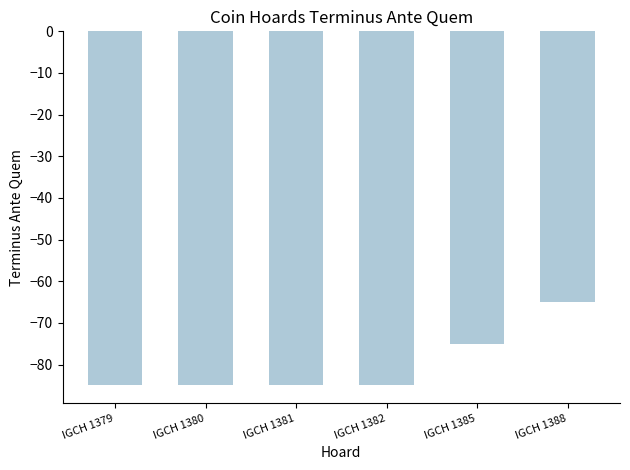

How many data points does each series have?

6